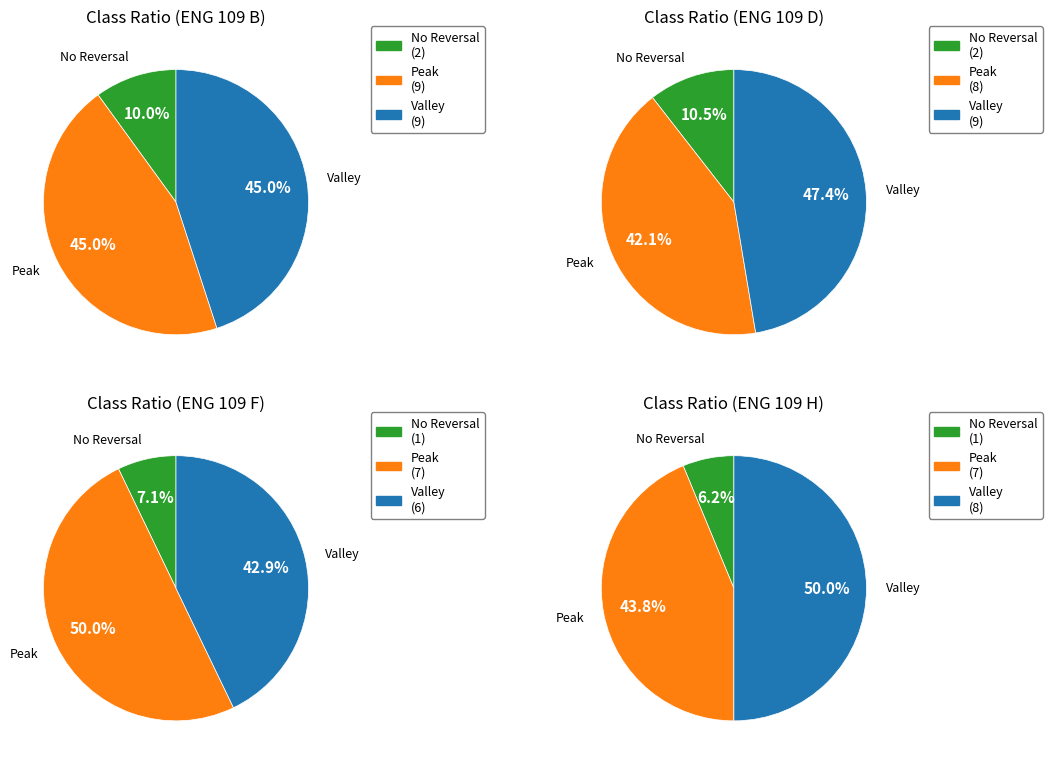

Does ENG 109 F represent more than half of the total?

No